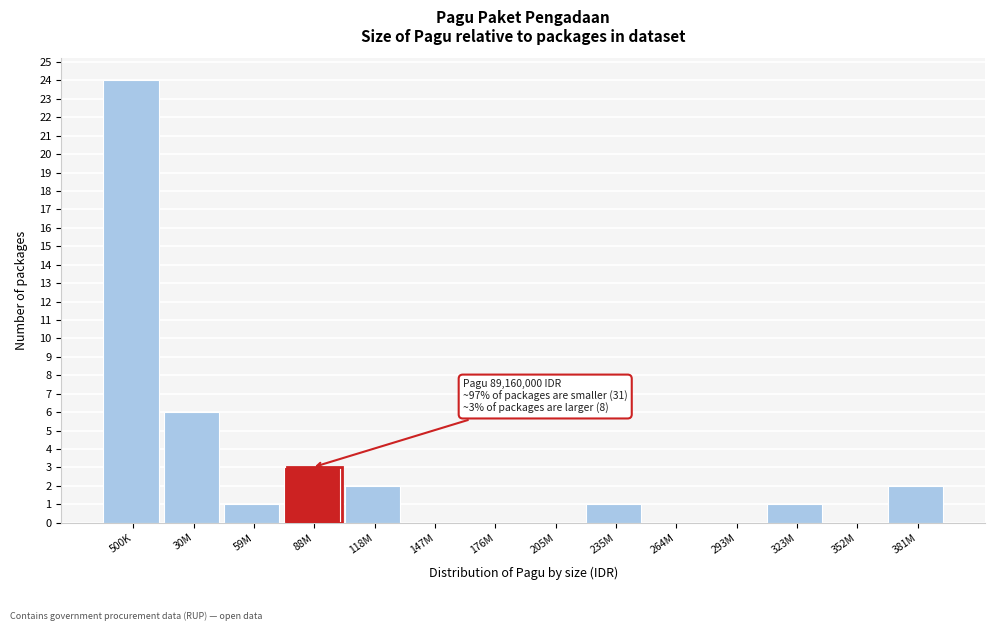

Reading left to right, extract all data points from this chart.

500K=24	30M=6	59M=1	88M=3	118M=2	147M=0	176M=0	205M=0	235M=1	264M=0	293M=0	323M=1	352M=0	381M=2